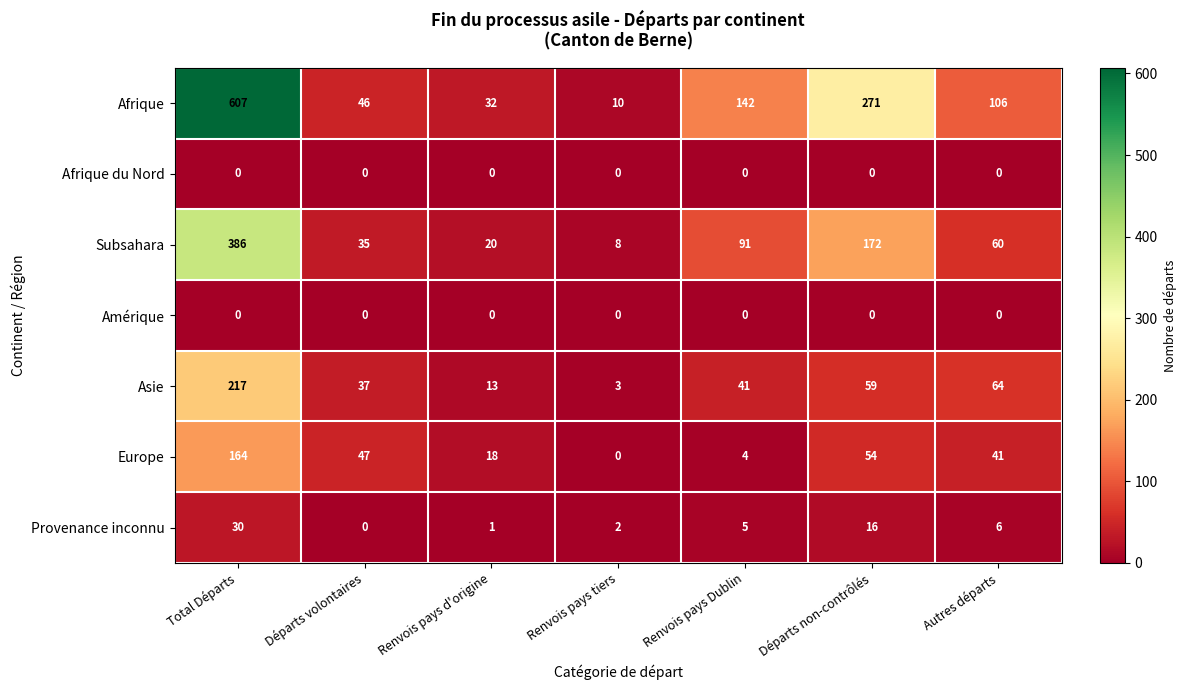

At which category is the sum across all series the highest?

Total Départs